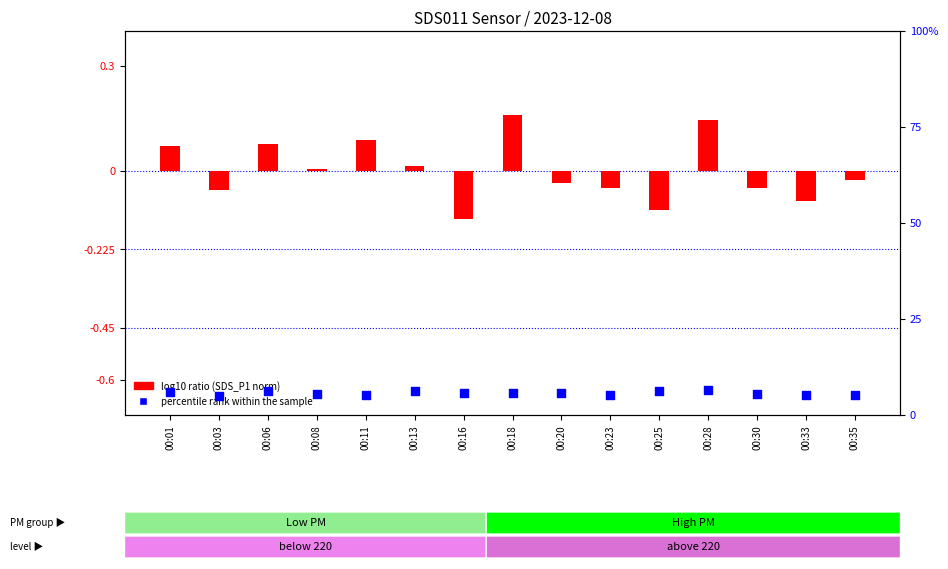

Which series contains the highest Y value?

percentile rank within the sample